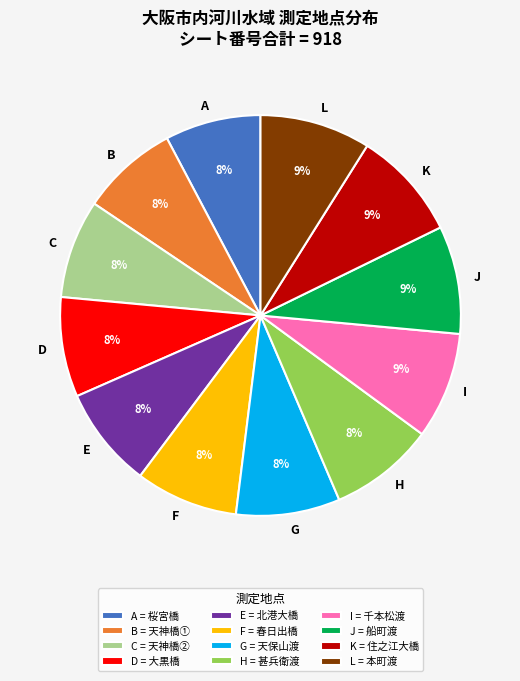

To the nearest percent, what is the difference between the largest and smallest slice percentages?

1%